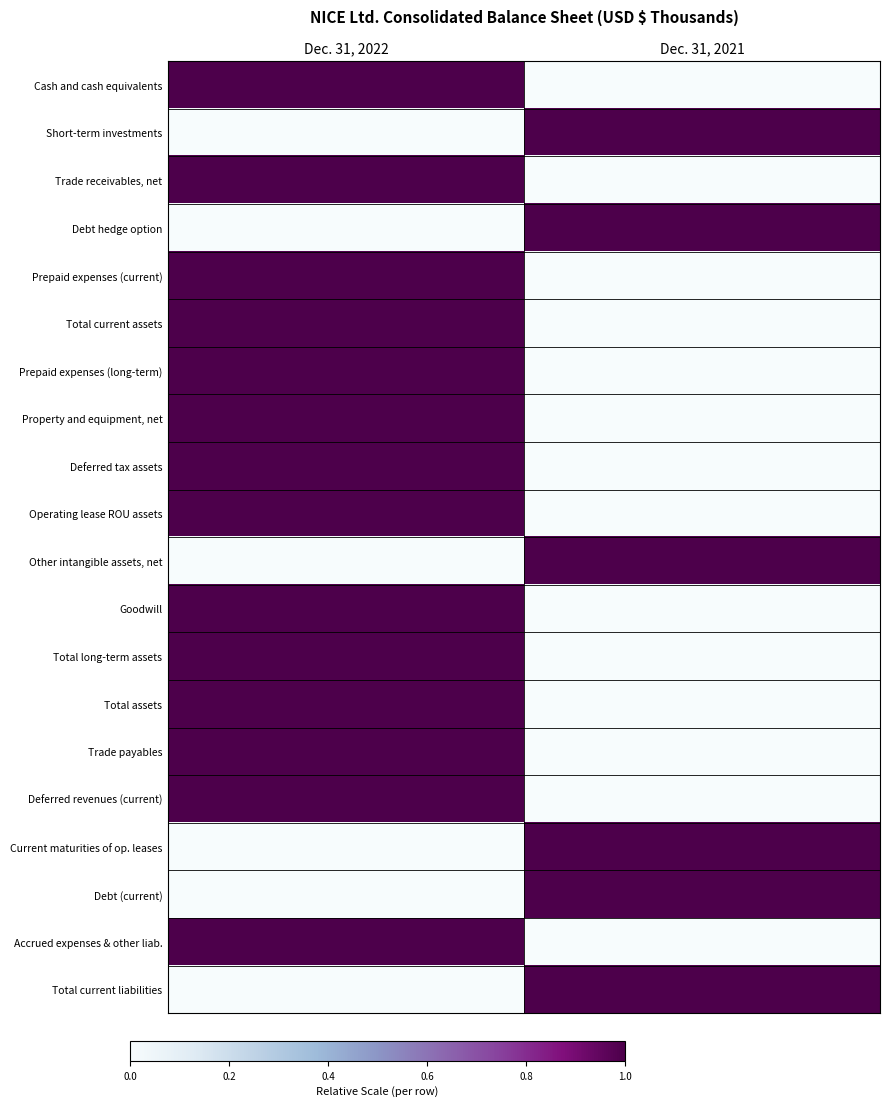

Reading left to right, extract all data points from this chart.

Cash and cash equivalents: Dec. 31, 2022=1	Dec. 31, 2021=0
Short-term investments: Dec. 31, 2022=0	Dec. 31, 2021=1
Trade receivables, net: Dec. 31, 2022=1	Dec. 31, 2021=0
Debt hedge option: Dec. 31, 2022=0	Dec. 31, 2021=1
Prepaid expenses (current): Dec. 31, 2022=1	Dec. 31, 2021=0
Total current assets: Dec. 31, 2022=1	Dec. 31, 2021=0
Prepaid expenses (long-term): Dec. 31, 2022=1	Dec. 31, 2021=0
Property and equipment, net: Dec. 31, 2022=1	Dec. 31, 2021=0
Deferred tax assets: Dec. 31, 2022=1	Dec. 31, 2021=0
Operating lease ROU assets: Dec. 31, 2022=1	Dec. 31, 2021=0
Other intangible assets, net: Dec. 31, 2022=0	Dec. 31, 2021=1
Goodwill: Dec. 31, 2022=1	Dec. 31, 2021=0
Total long-term assets: Dec. 31, 2022=1	Dec. 31, 2021=0
Total assets: Dec. 31, 2022=1	Dec. 31, 2021=0
Trade payables: Dec. 31, 2022=1	Dec. 31, 2021=0
Deferred revenues (current): Dec. 31, 2022=1	Dec. 31, 2021=0
Current maturities of op. leases: Dec. 31, 2022=0	Dec. 31, 2021=1
Debt (current): Dec. 31, 2022=0	Dec. 31, 2021=1
Accrued expenses & other liab.: Dec. 31, 2022=1	Dec. 31, 2021=0
Total current liabilities: Dec. 31, 2022=0	Dec. 31, 2021=1